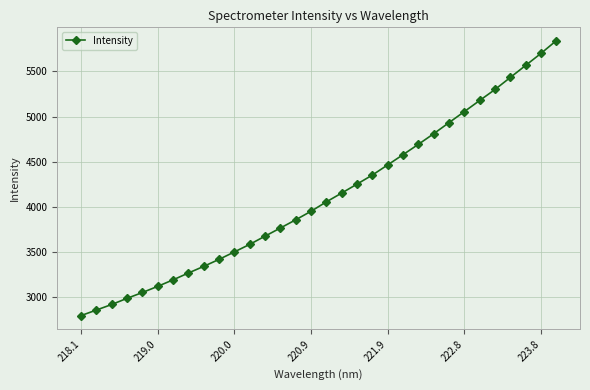

What is the maximum value shown in the chart?

5839.1